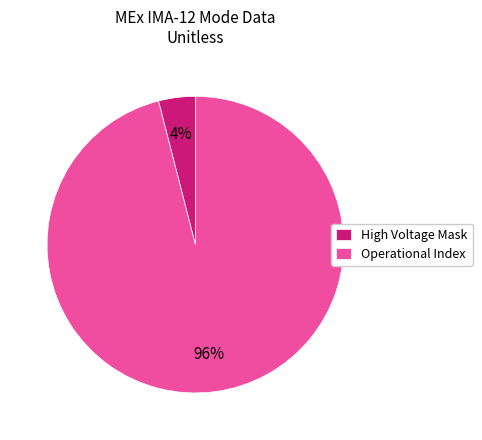

What is the smallest slice in the pie chart?

High Voltage Mask